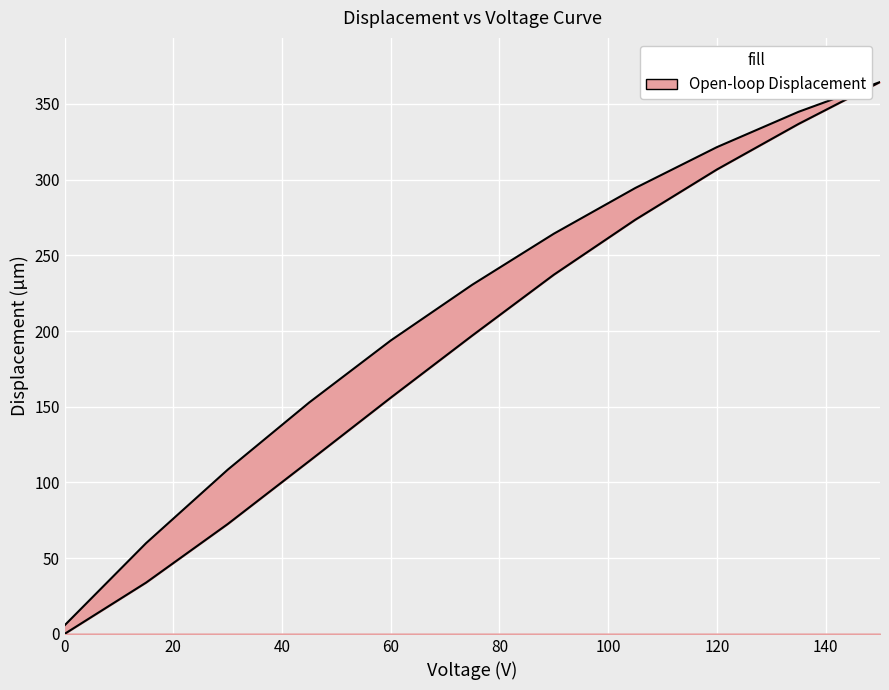

Where is the data nearest to the value 182?

60